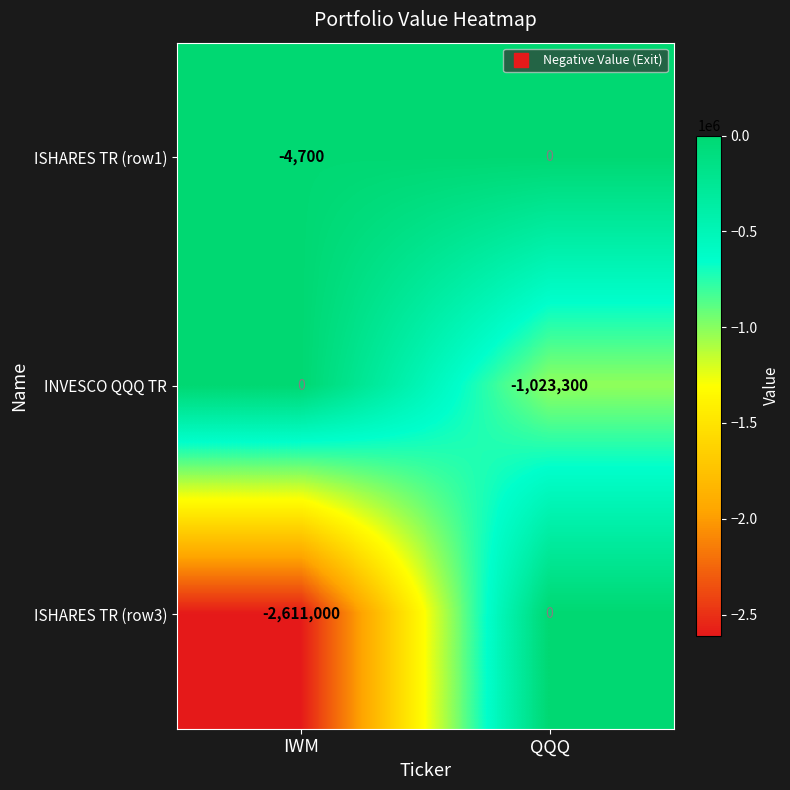

The value of ISHARES TR (row3) at QQQ is -1469771. True or false?

False